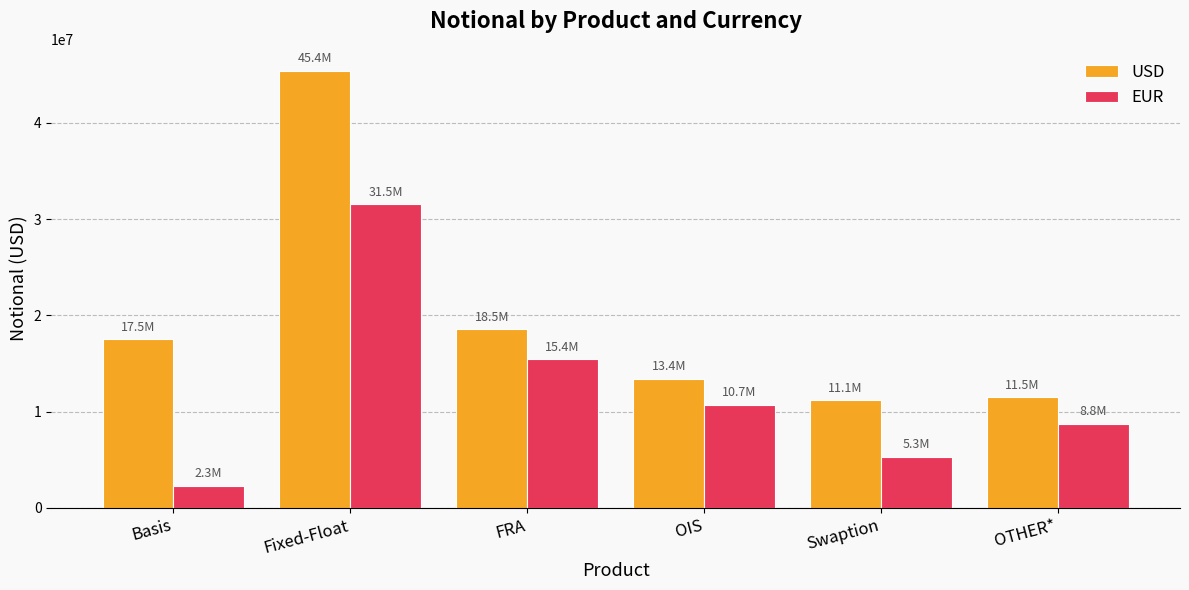

What are all the series names shown in the legend?

USD, EUR